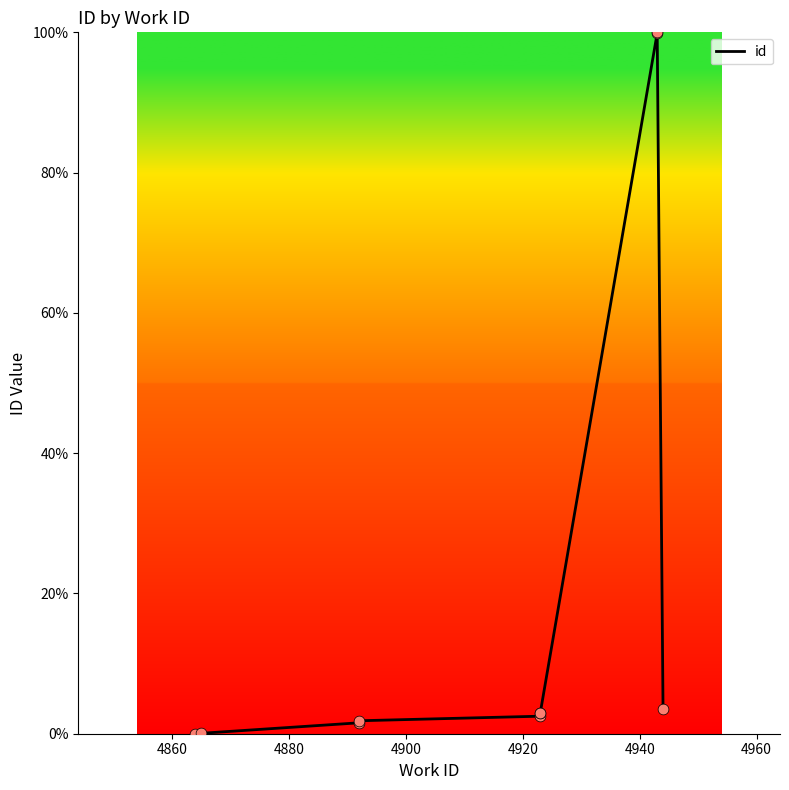

Between 4940 and 4860, which is larger?

4940